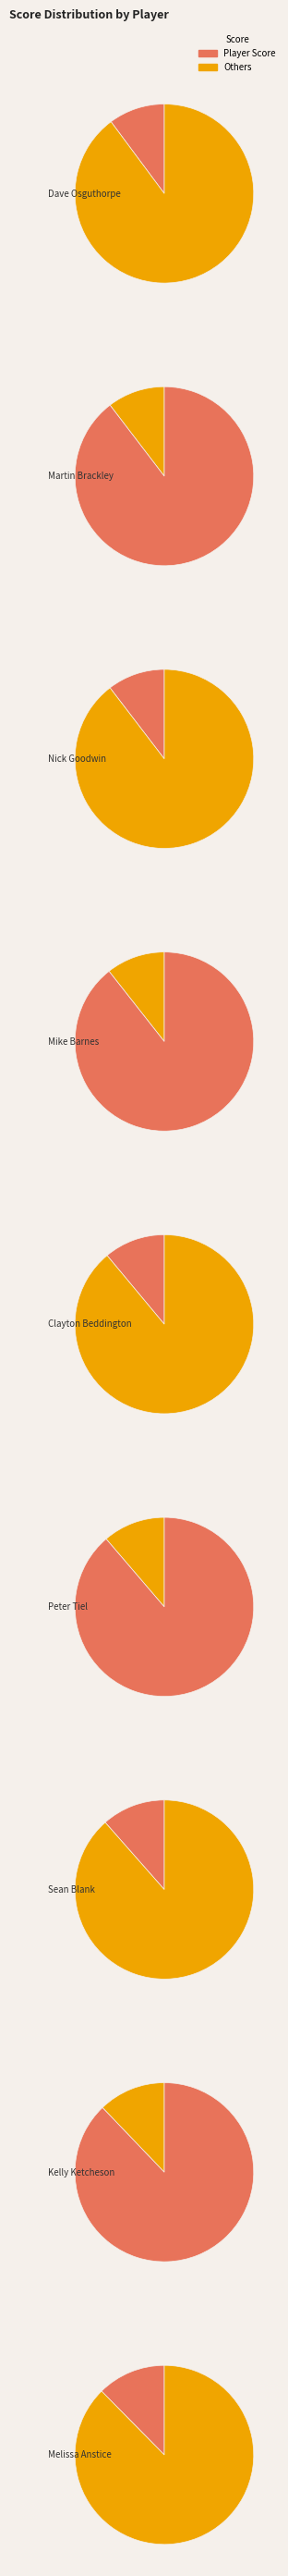

Do Sean Blank and Nick Goodwin together represent more than half of the pie?

No